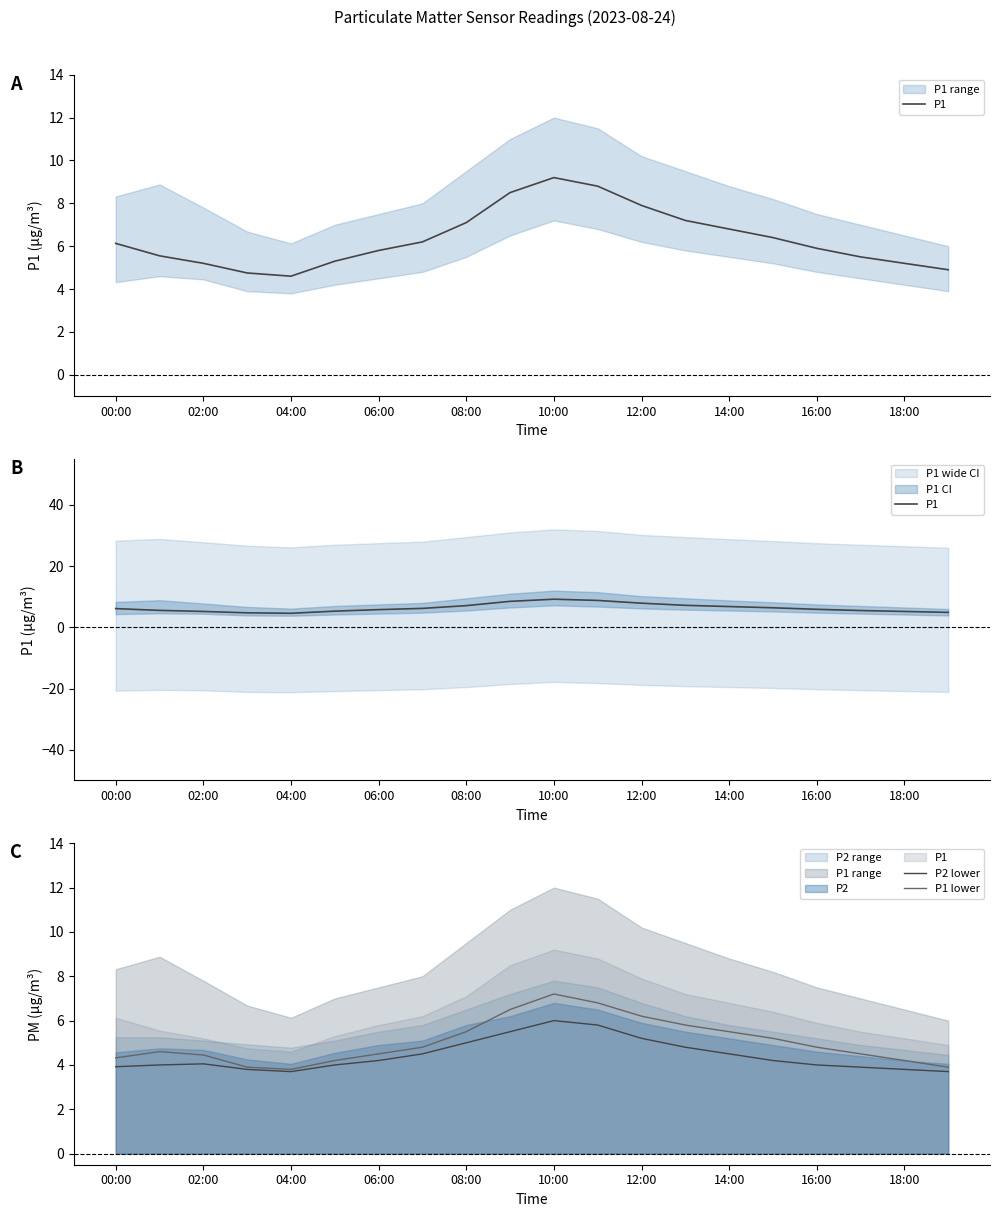

Is the value of P2 lower at 18:00 greater than the value of P1 lower at 14:00?

No